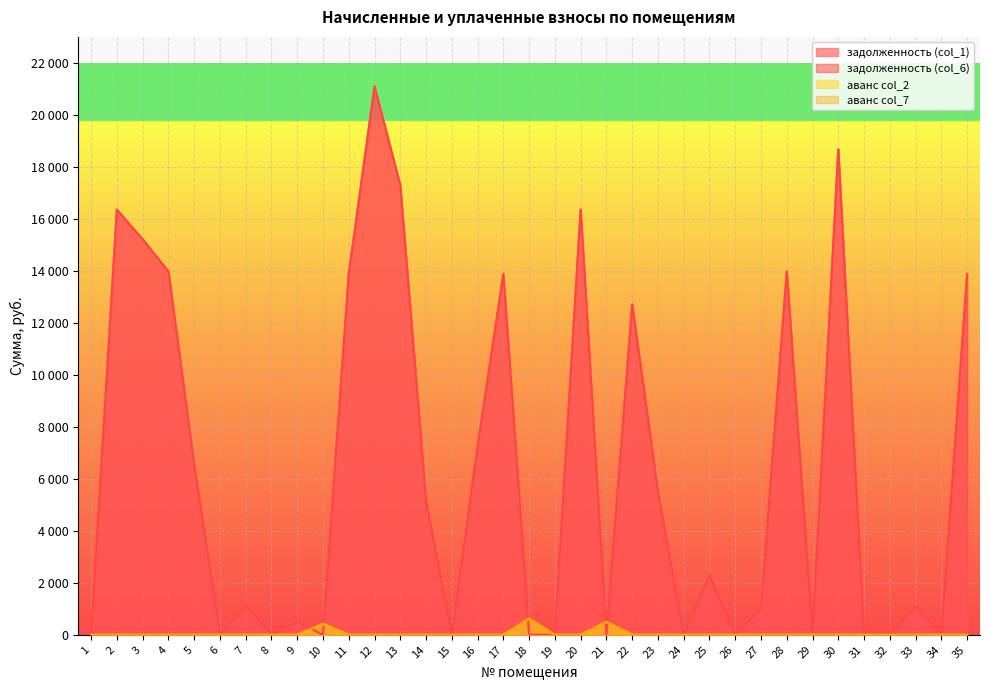

What is the difference between the highest and lowest values at 18?

618.5